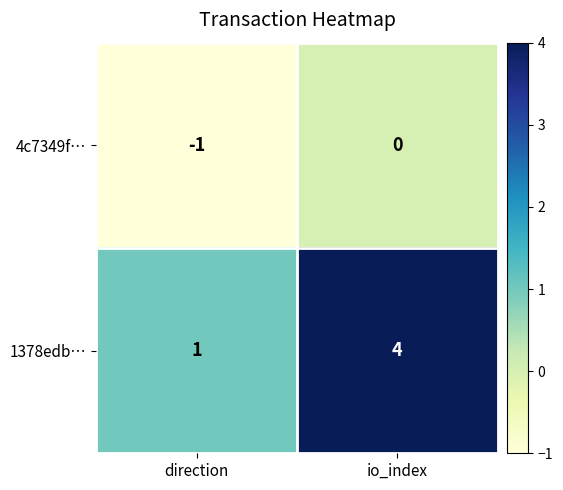

Which label corresponds to the smallest value in the chart?

direction